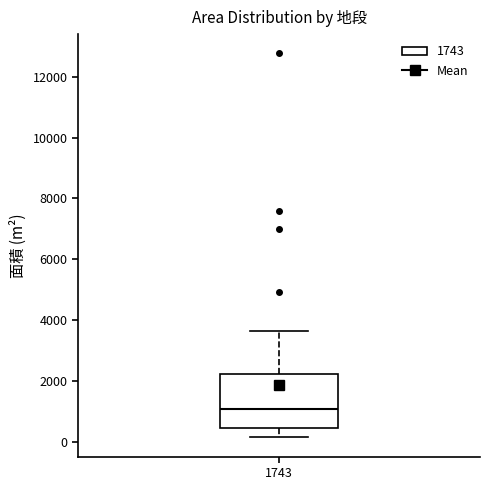

Where is the upper edge of the box at x = 1743 on the y-axis? The values are not printed on the chart, so give them approximately, as read against the axis.

2200